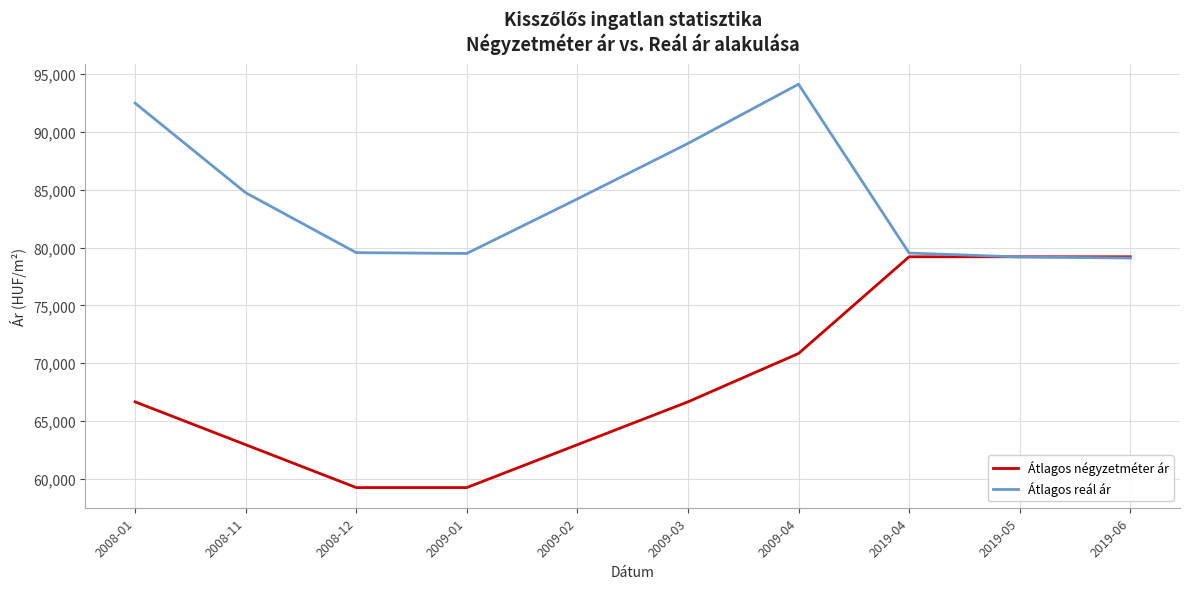

Between 2009-02 and 2019-04, which series saw the biggest shift?

Átlagos négyzetméter ár